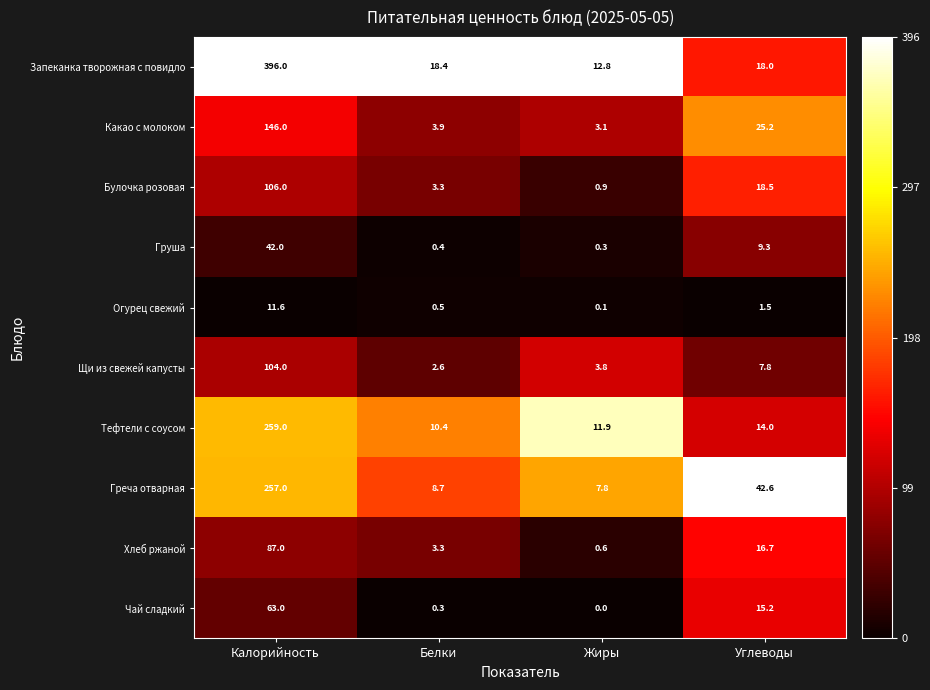

At which label is Щи из свежей капусты closest to 53?

Углеводы